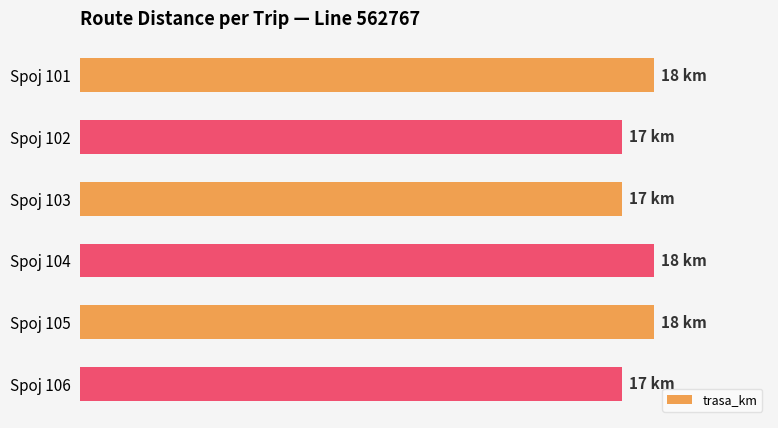

How many values are below 18?

3